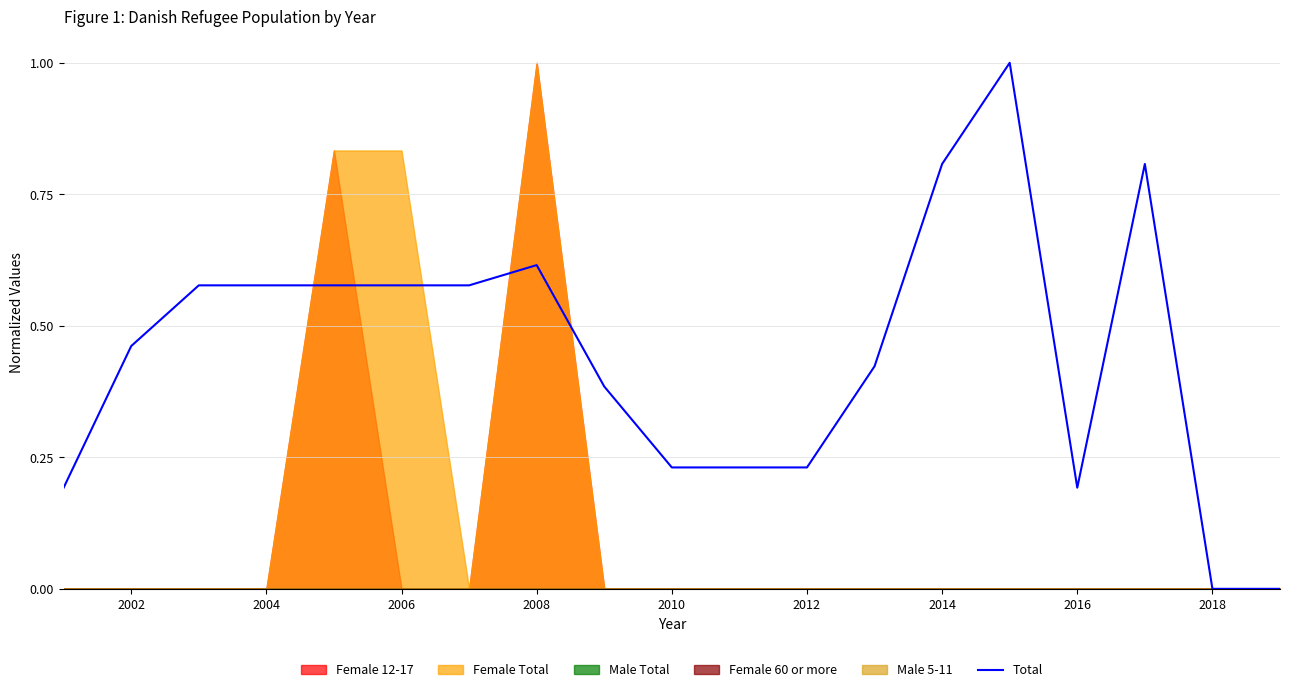

What is the maximum value for Total?

1.0